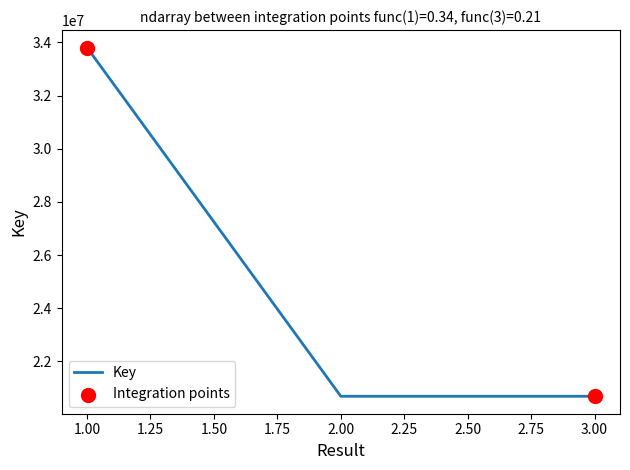

What is the change in value from 1.00 to 3.00?

-13111639